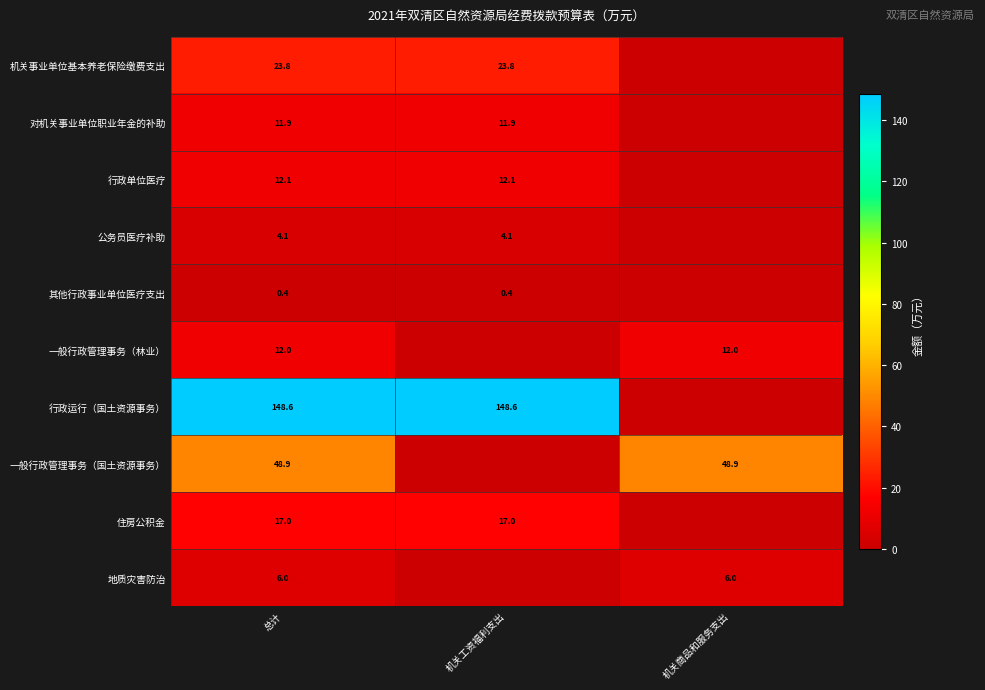

Is the value of 住房公积金 at 机关工资福利支出 greater than the value of 一般行政管理事务（林业） at 总计?

Yes